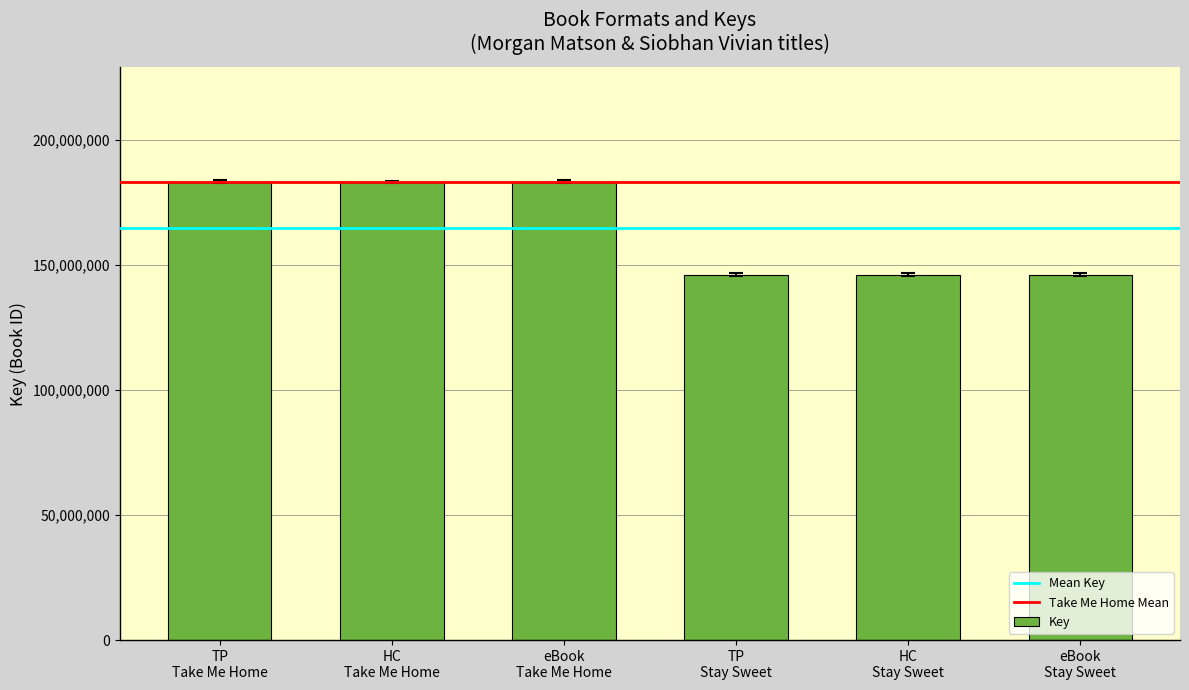

Reading left to right, extract all data points from this chart.

183224703	183224703	183224703	146082338	146082338	146082338